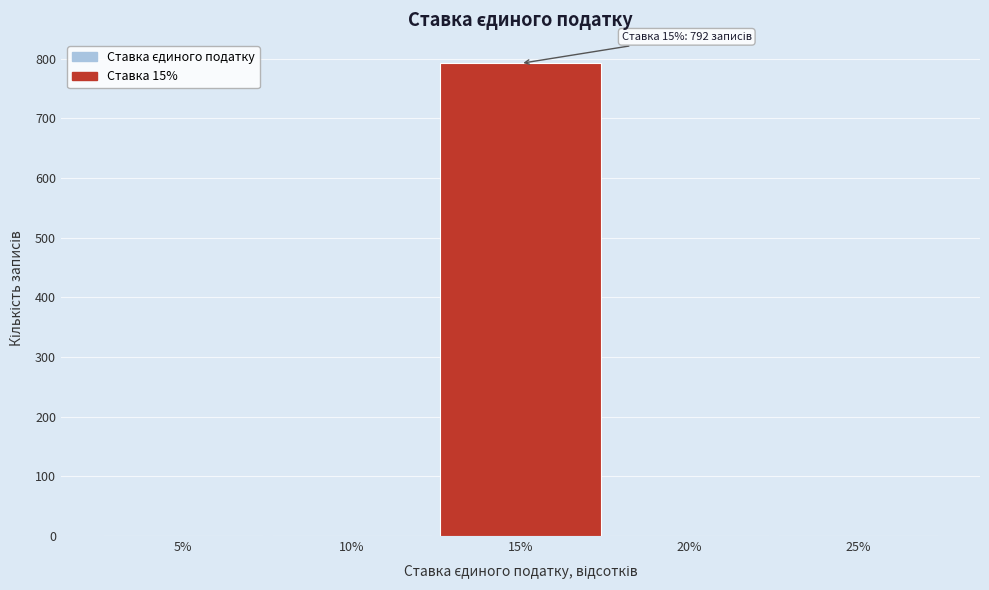

Reading right to left, transcribe all the data shown in this chart.

25%=0	20%=0	15%=792	10%=0	5%=0